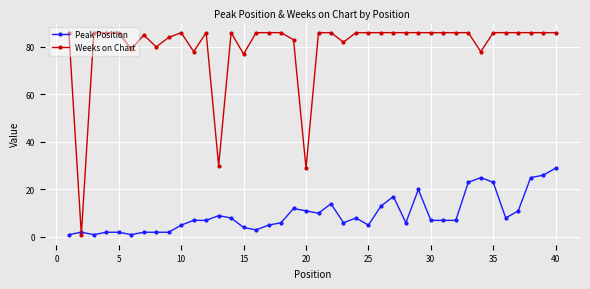

How many times do Peak Position and Weeks on Chart cross each other?

2